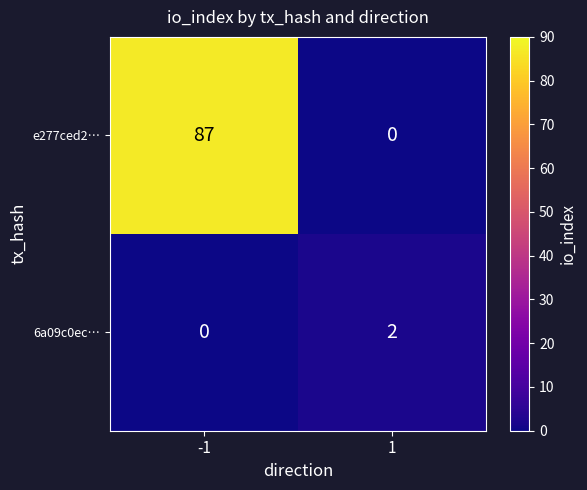

Reading left to right, list all the values displayed in this chart.

e277ced2…: -1=87	1=0
6a09c0ec…: -1=0	1=2